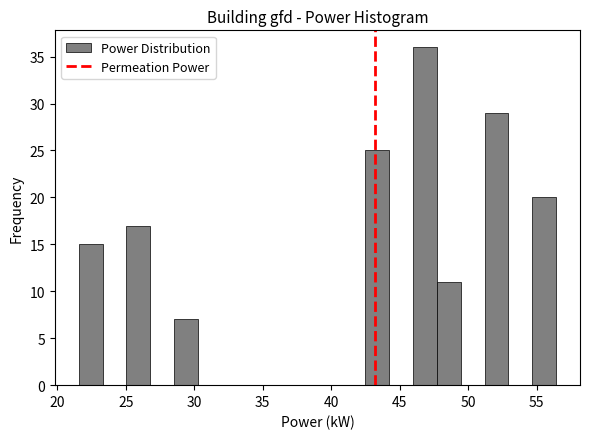

Read against the x-axis, roughly where is the centre of the tallest bar?

47.0